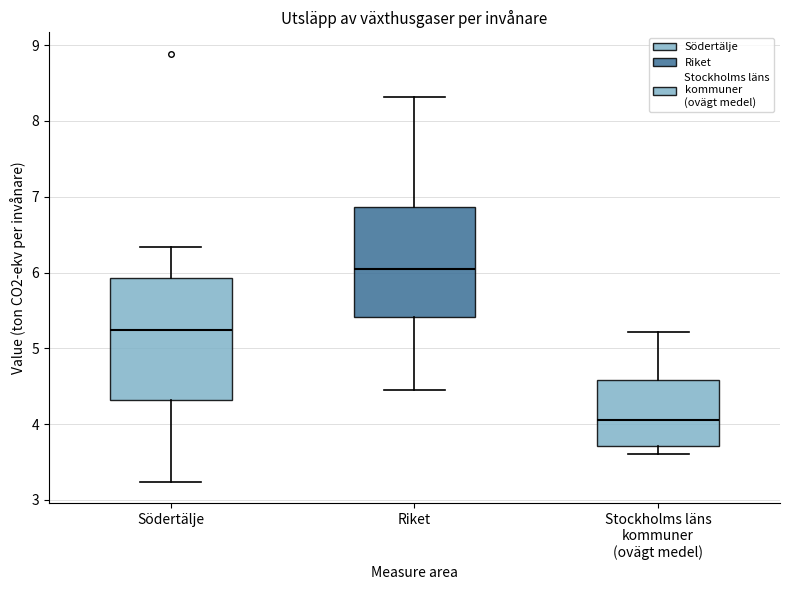

Where does the median line of the box for Stockholms läns kommuner (ovägt medel) sit on the y-axis? The values are not printed on the chart, so give them approximately, as read against the axis.

4.1